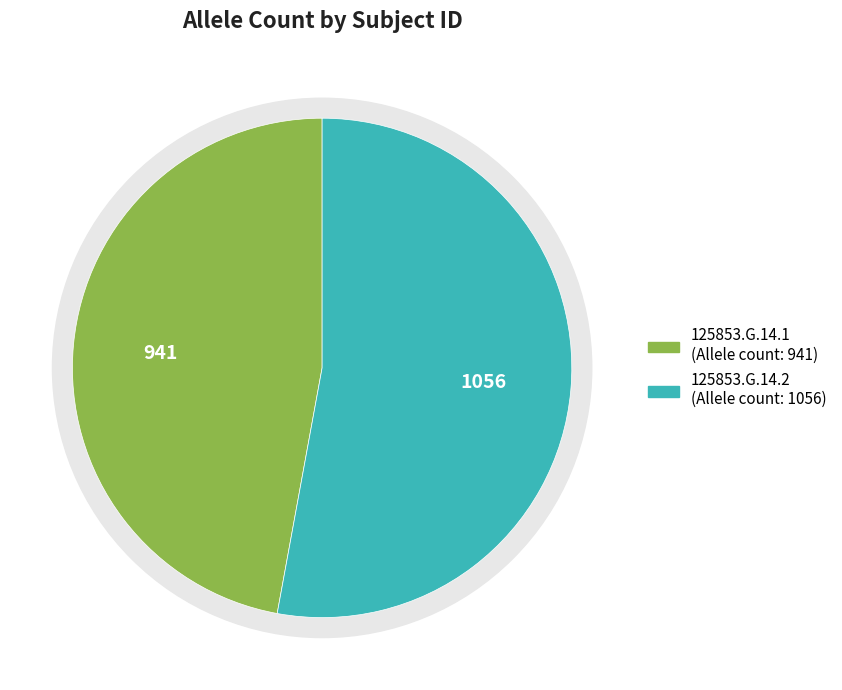

True or false: 125853.G.14.1 accounts for 47% of the total.

True